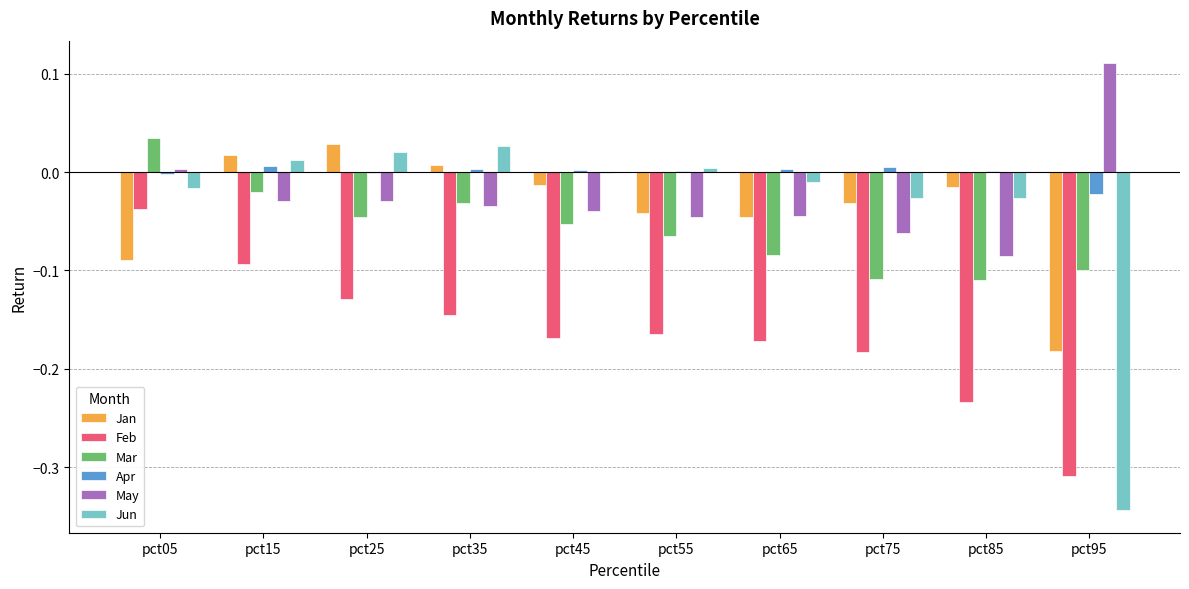

At which label does Apr first exceed 0?

pct15